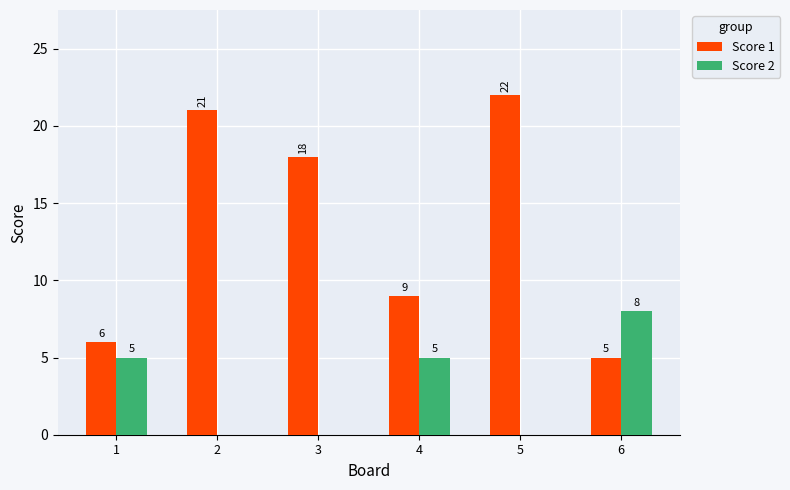

The value of Score 2 at 1 is 5. True or false?

True